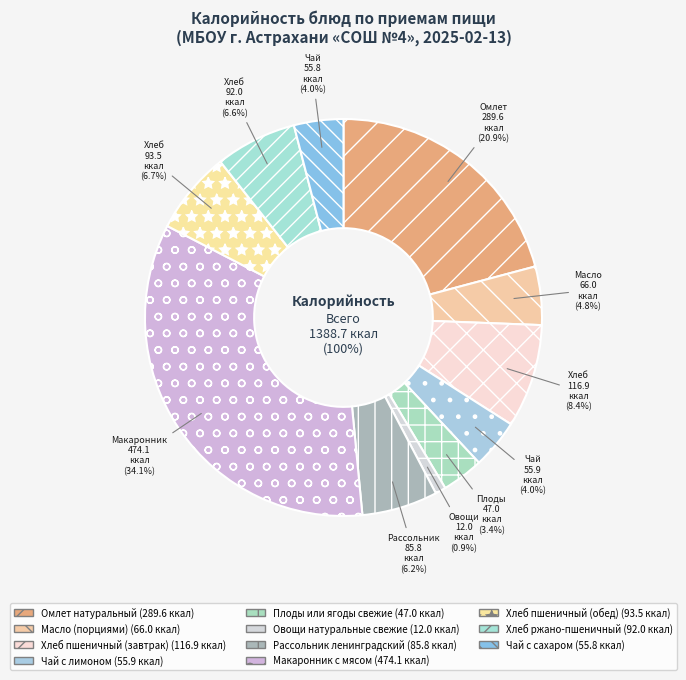

How many segments does this pie chart have?

11